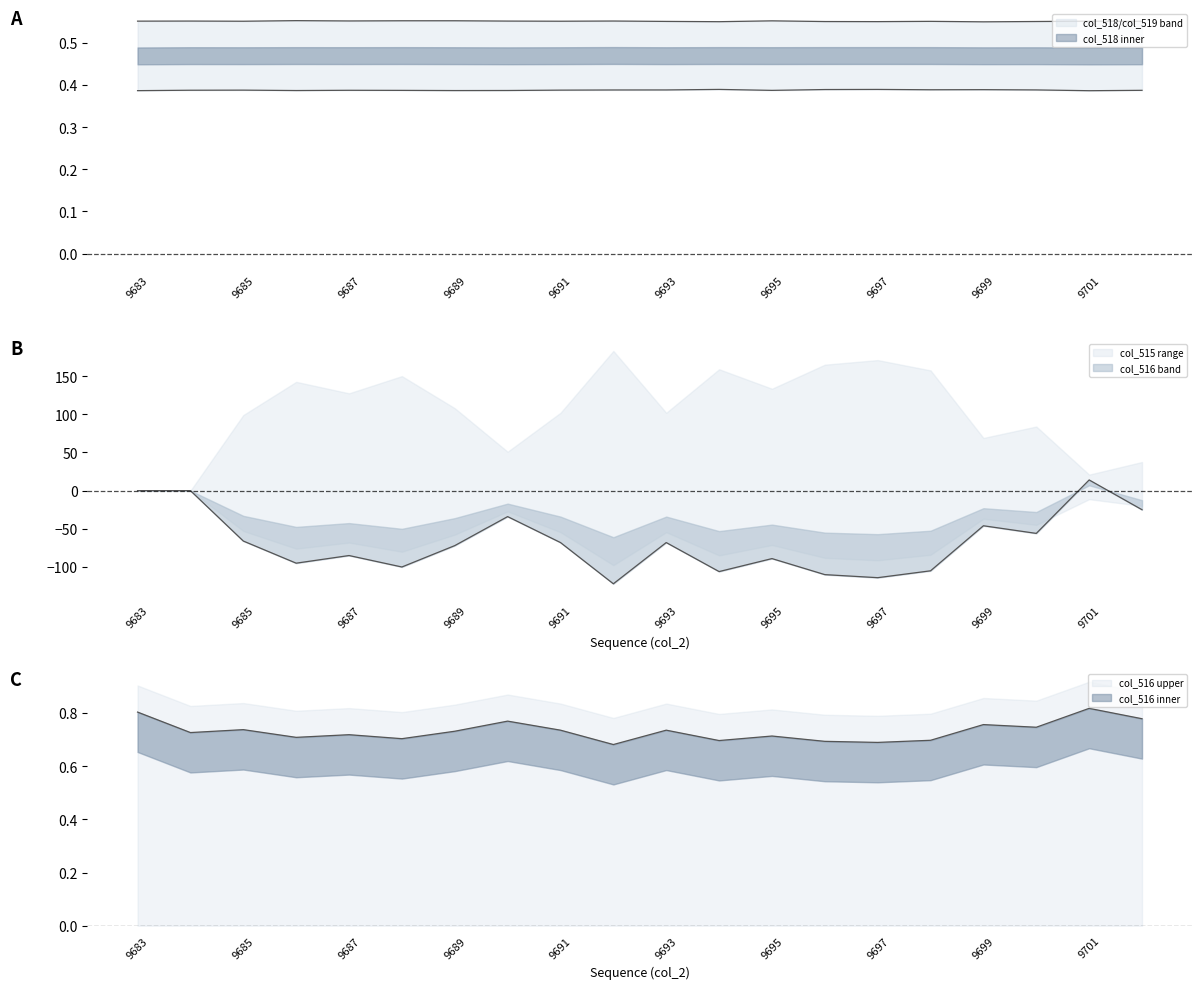

What is the average value of the col_516 series?

0.7